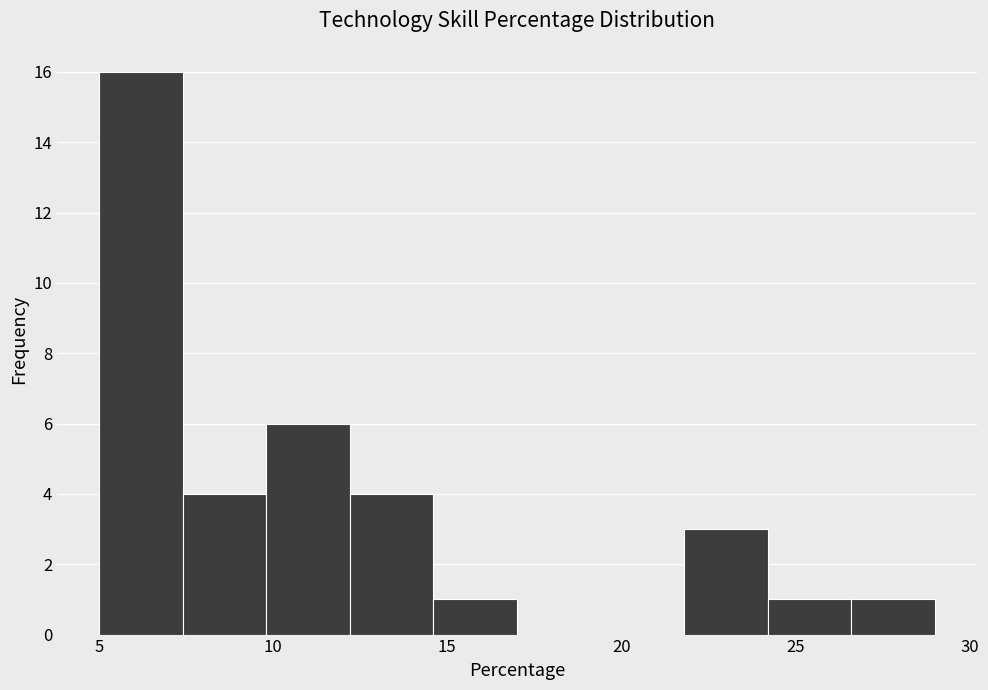

How tall is the bar that spans 26.6 to 29.0 on the x-axis? Neither the bar edges nor the heights are printed on the chart, so give them approximately, as read against the axes.

1